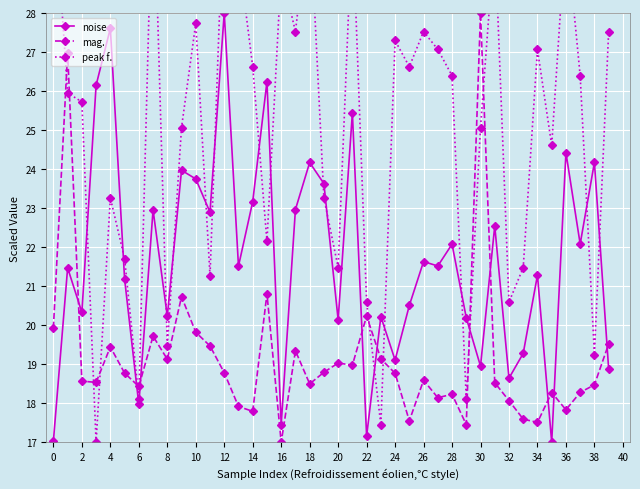

What is the difference between the maximum and minimum values in the noise series?

11.0